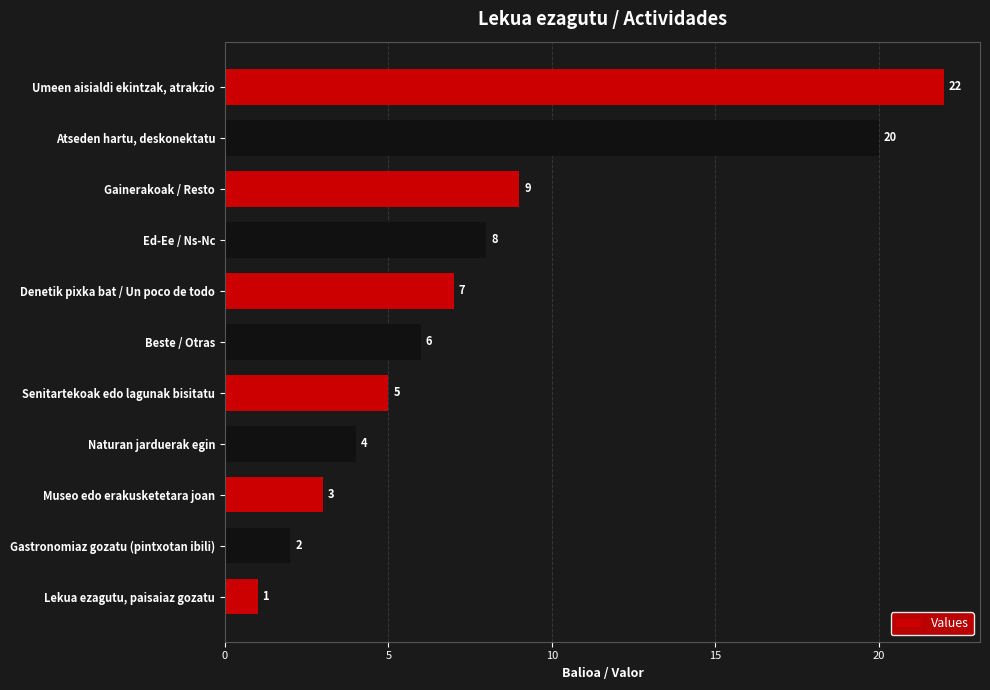

The value at Naturan jarduerak egin is 6. True or false?

False